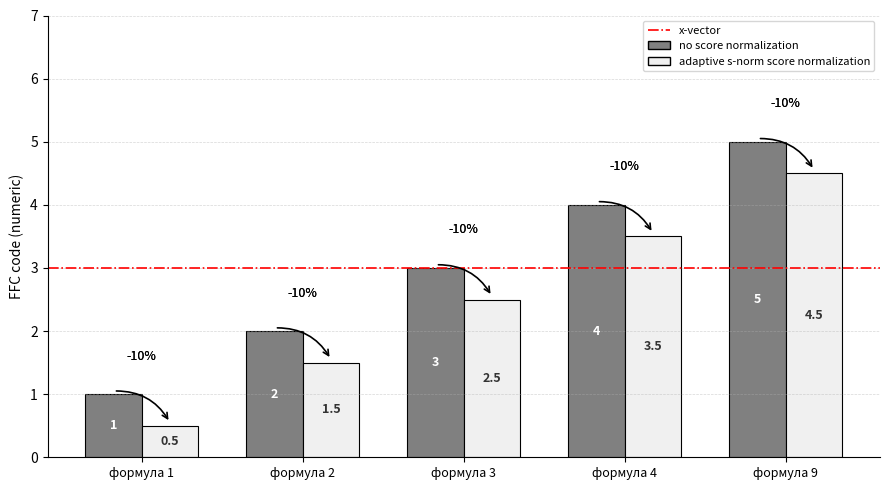

How many categories are shown in the chart?

5